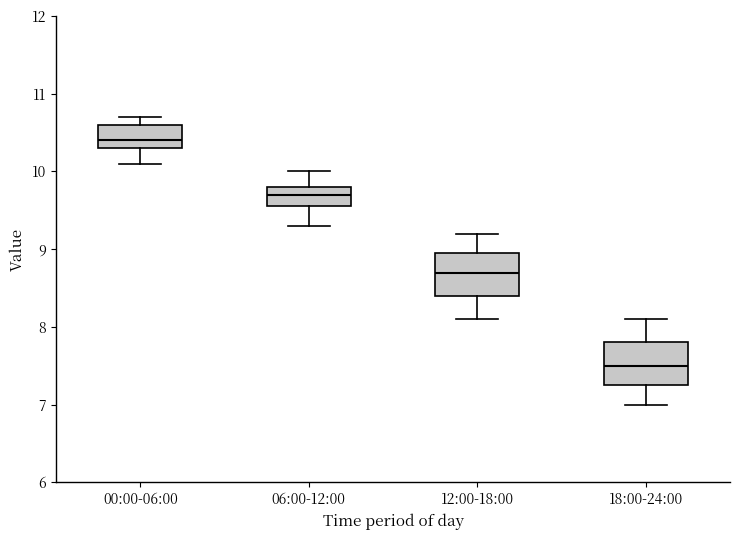

Reading left to right, read every box against the y-axis: the position of its median line, the range the box covers, and the ends of its whiskers. The values are not printed on the chart, so give them approximately, as read against the axis.

00:00-06:00: median 10.4, box 10.3 to 10.6, whiskers 10.1 to 10.7
06:00-12:00: median 9.7, box 9.6 to 9.8, whiskers 9.3 to 10.0
12:00-18:00: median 8.7, box 8.4 to 9.0, whiskers 8.1 to 9.2
18:00-24:00: median 7.5, box 7.3 to 7.8, whiskers 7.0 to 8.1